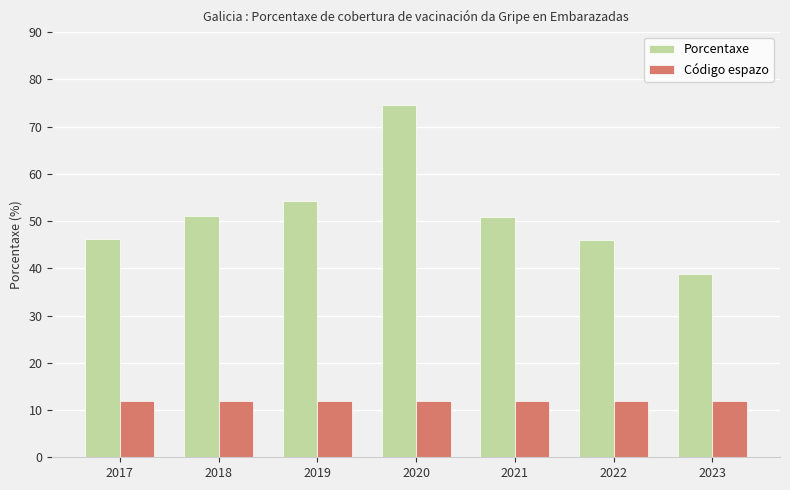

What value does the Código espazo series have at 2017?

12.0